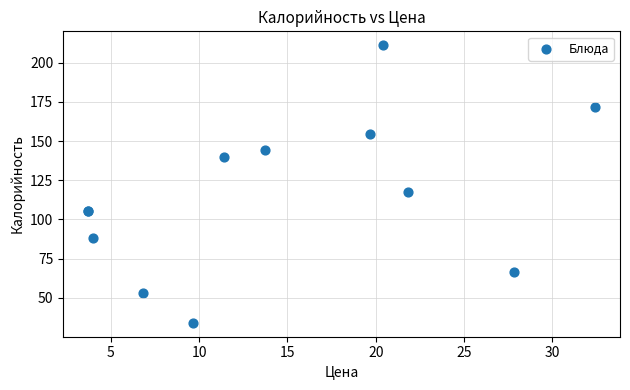

What Y value in the scatter plot is closest to 122?

117.4